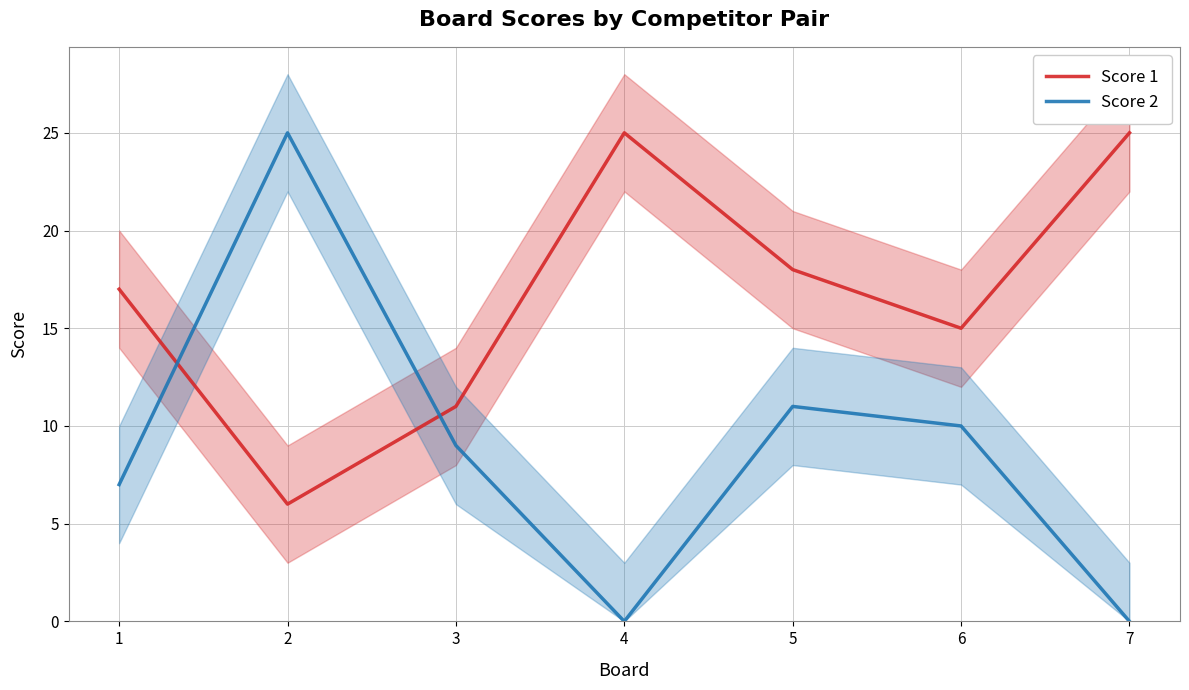

The Score 2 series shows 3 at 3. True or false?

False